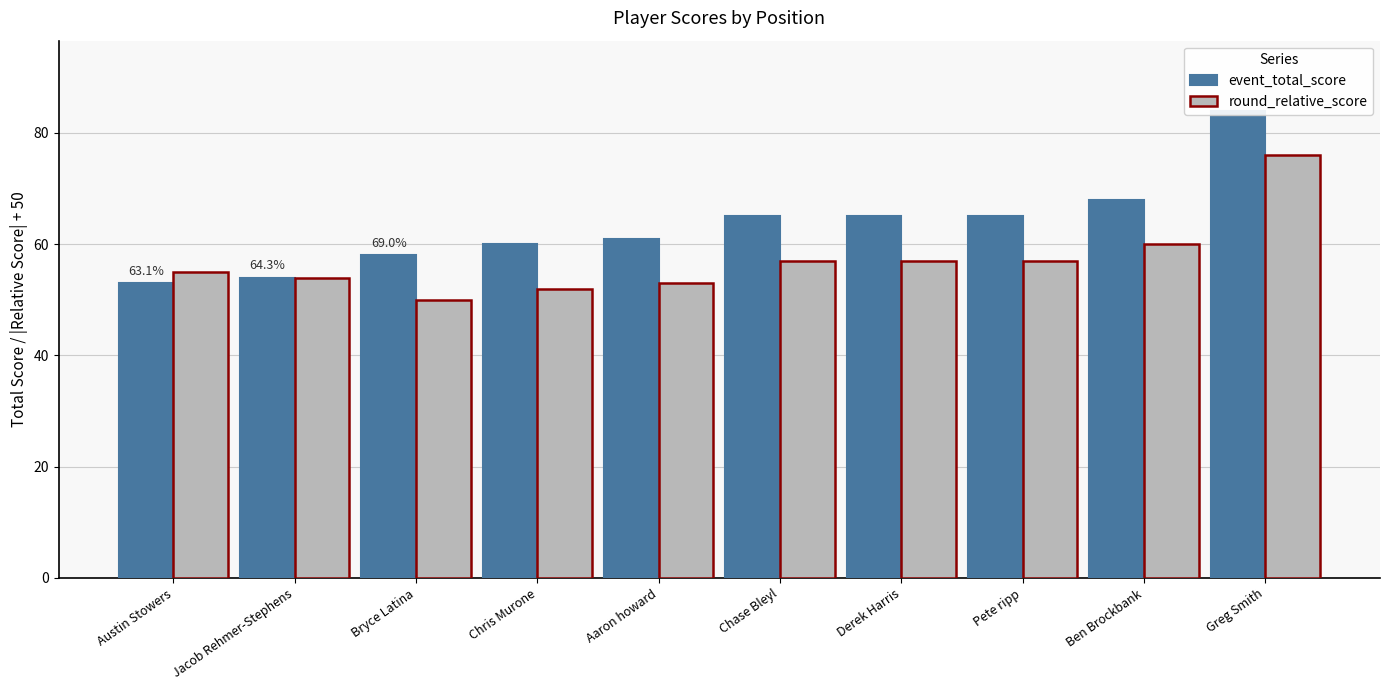

What are all the series names shown in the legend?

event_total_score, round_relative_score